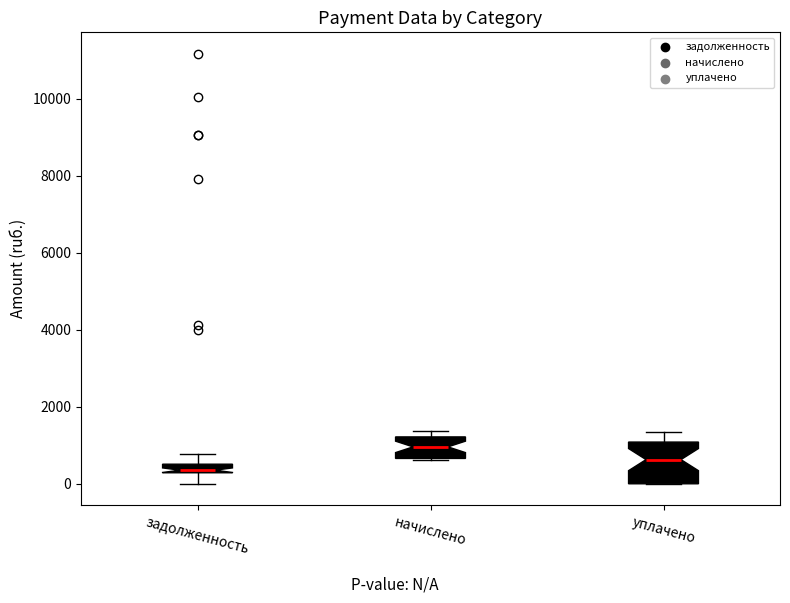

Where is the upper edge of the box for начислено on the y-axis? The values are not printed on the chart, so give them approximately, as read against the axis.

1200